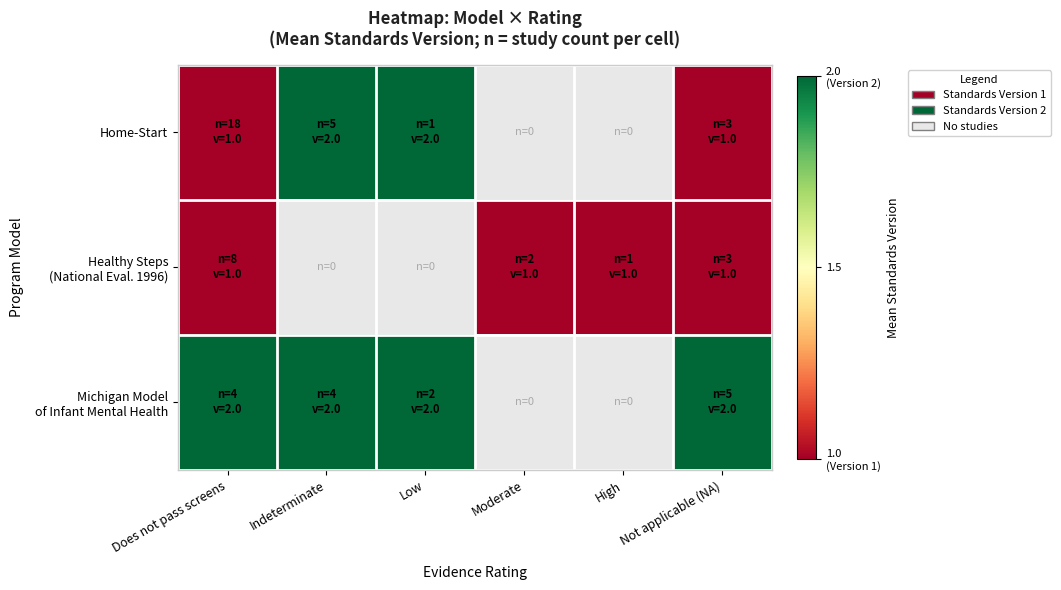

The Healthy Steps (National Eval. 1996) series shows 0.3 at Not applicable (NA). True or false?

False